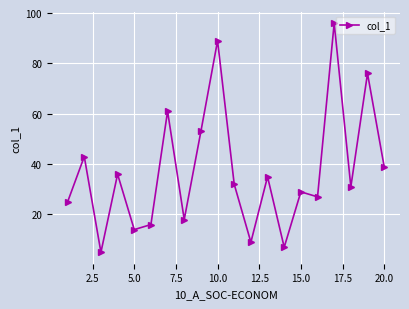

Reading left to right, extract all data points from this chart.

25	43	5	36	14	16	61	18	53	89	32	9	35	7	29	27	96	31	76	39